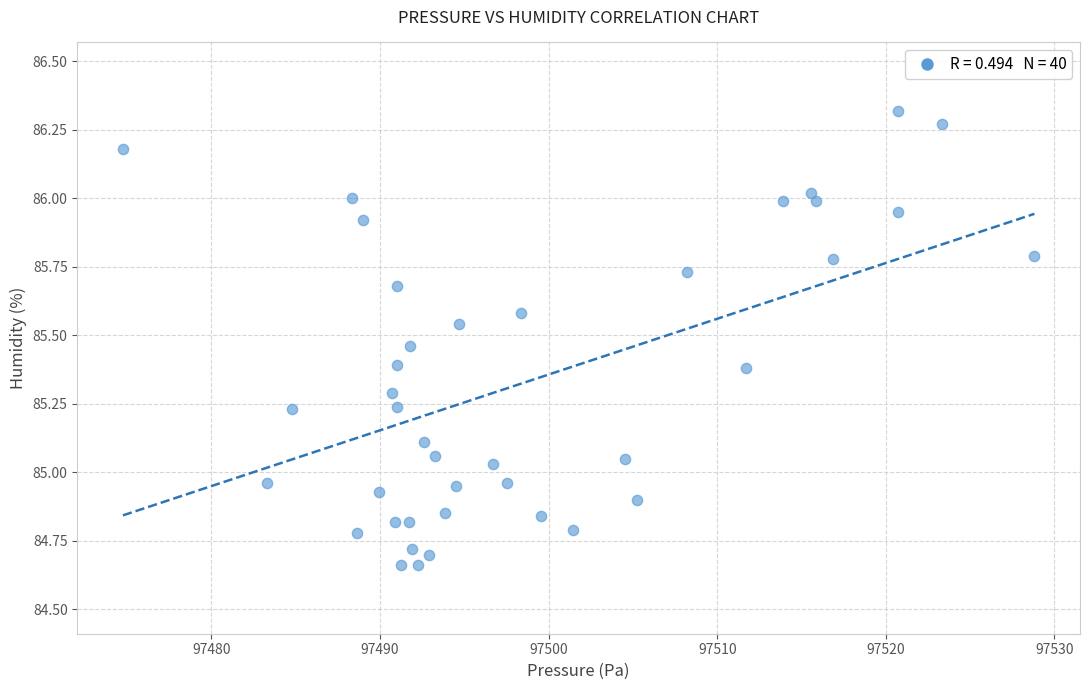

What is the range of X values (max minus min)?

54.1